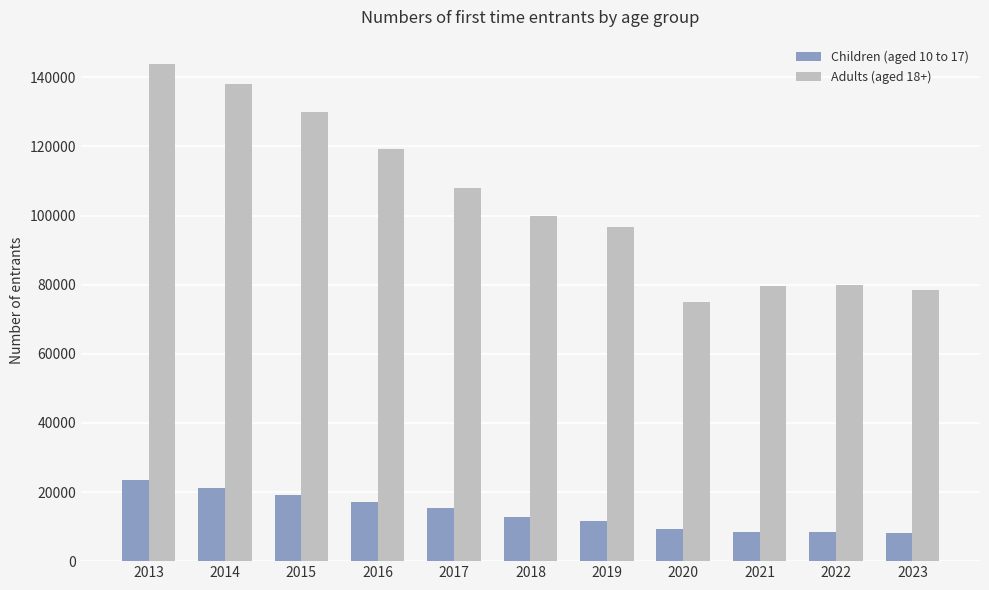

Which series changed the most between 2020 and 2022?

Adults (aged 18+)